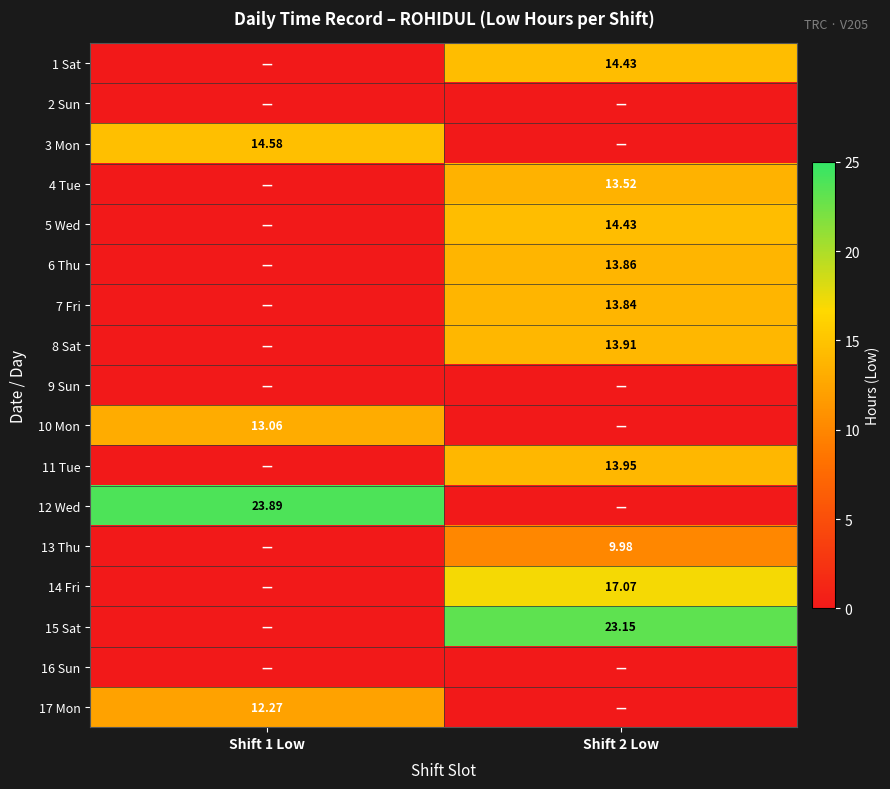

How many data points in 15 Sat are less than 23?

1